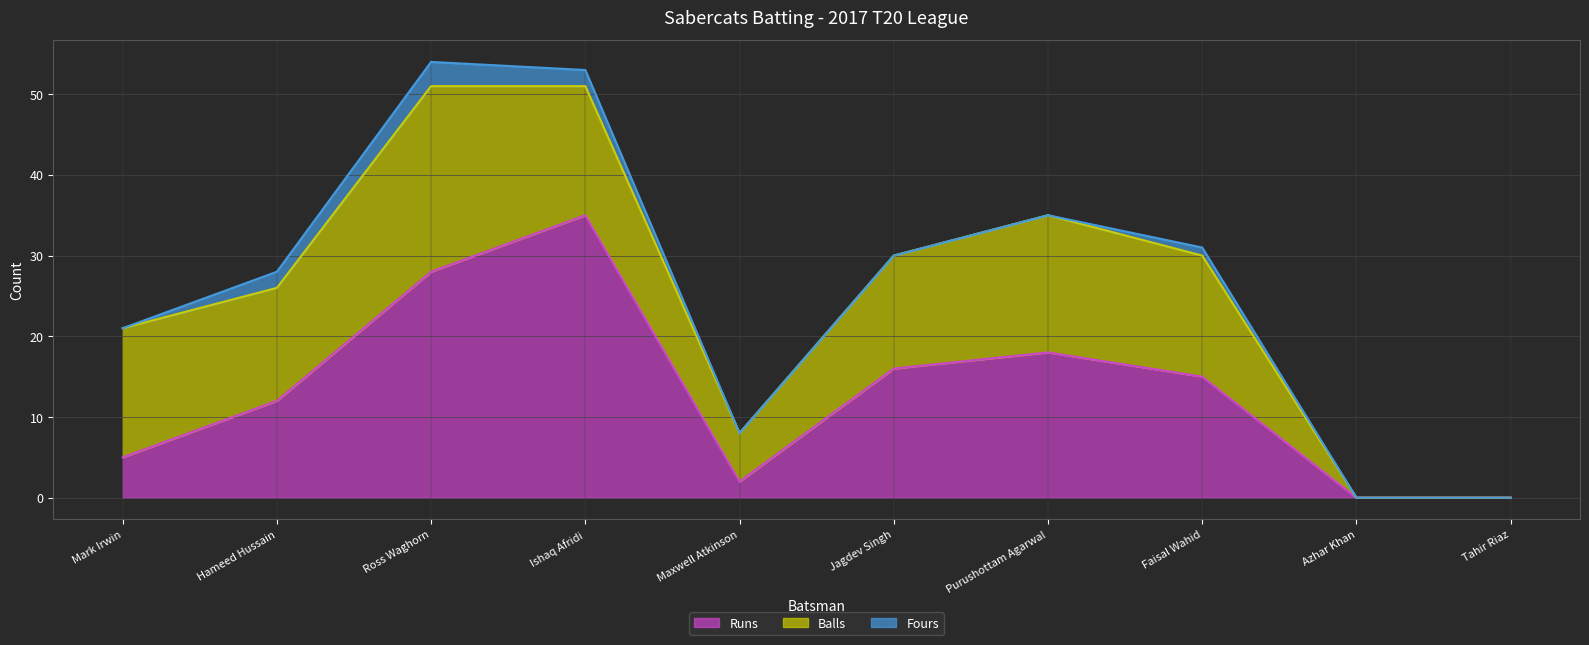

At which label does Balls line first exceed 30?

Ross Waghorn